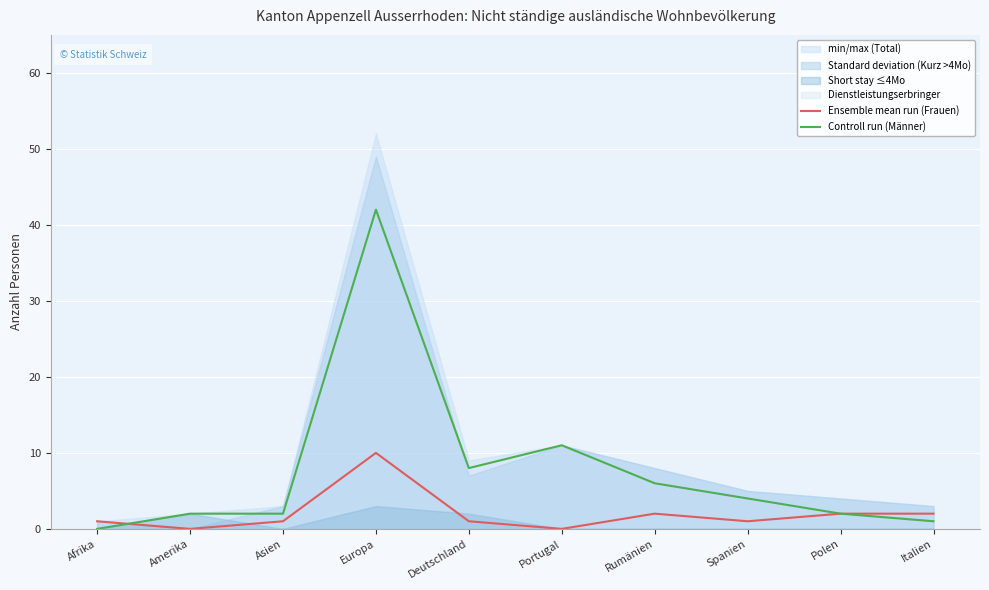

What is the label of the 3rd point from the right?

Spanien